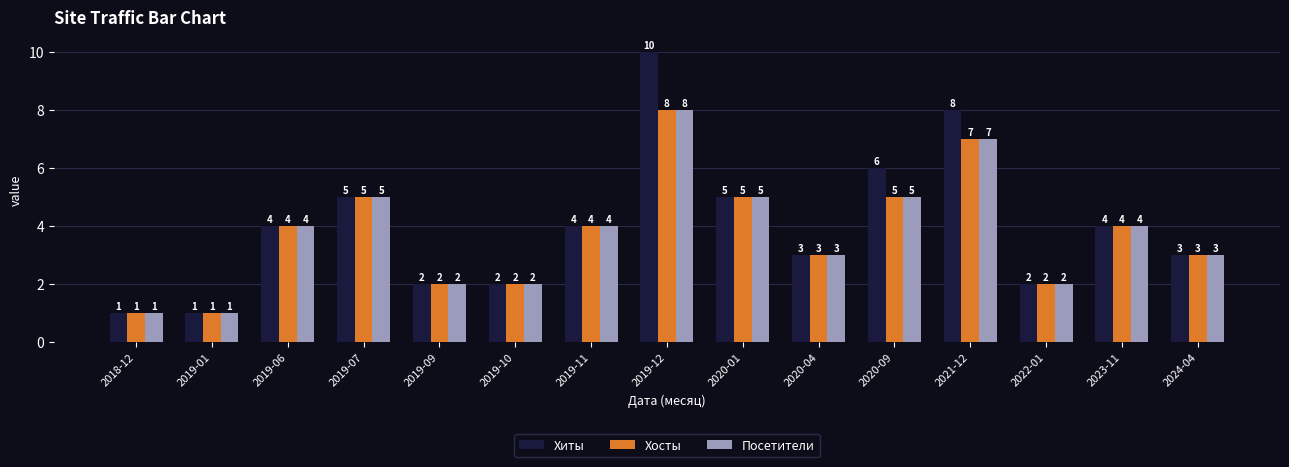

What is the label of the 9th bar from the right?

2019-11